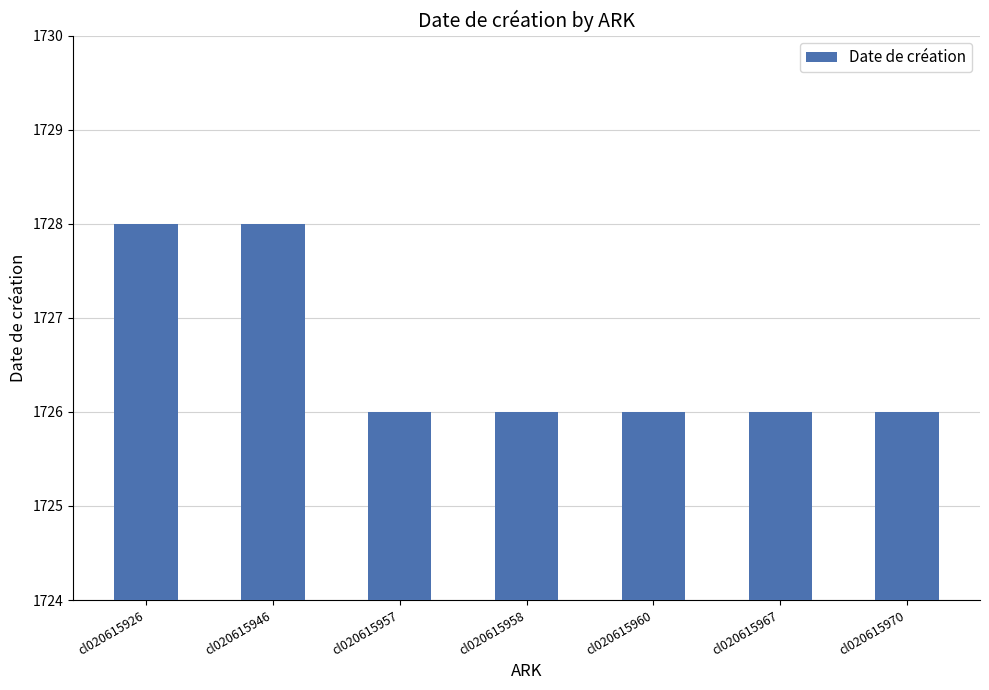

Approximately how many times larger is the value at cl020615957 compared to cl020615970?

1.0